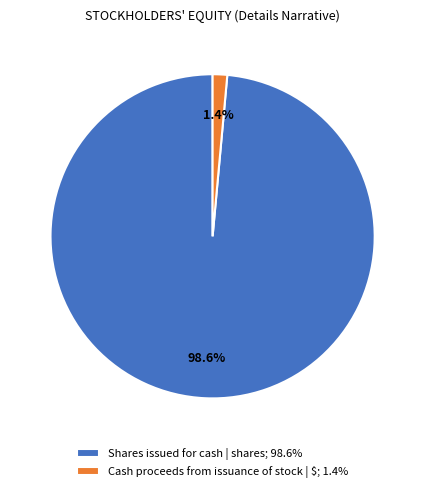

Is it true that Shares issued for cash | shares is 99% of the pie?

True